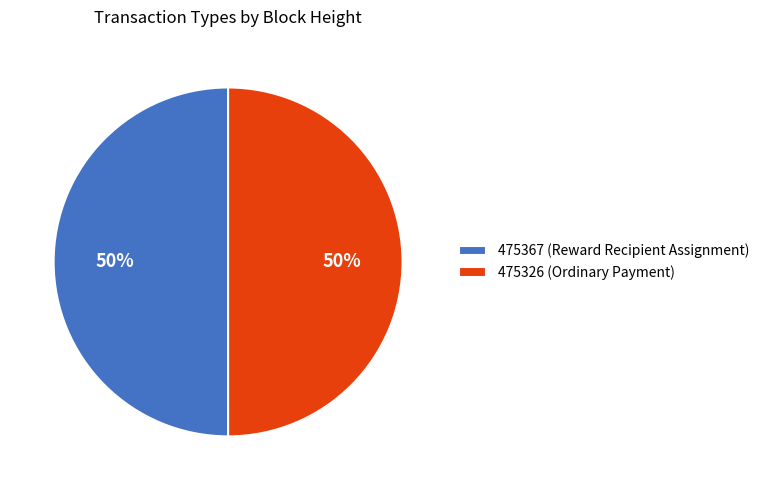

To the nearest percent, what is the average slice percentage?

50%